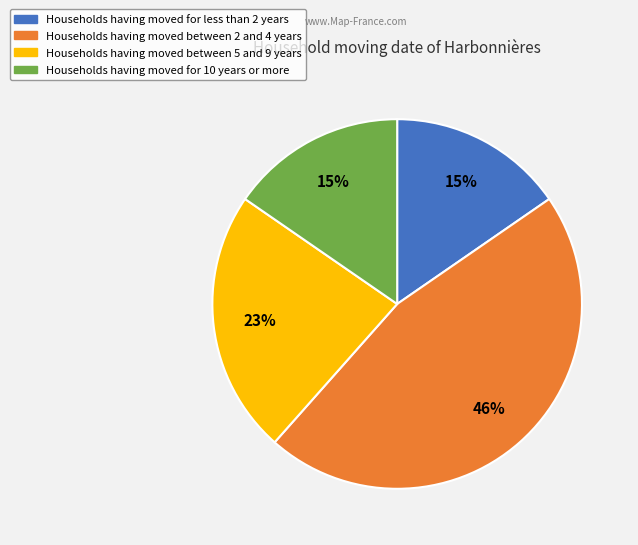

To the nearest percent, what is the difference between the largest and smallest slice percentages?

31%